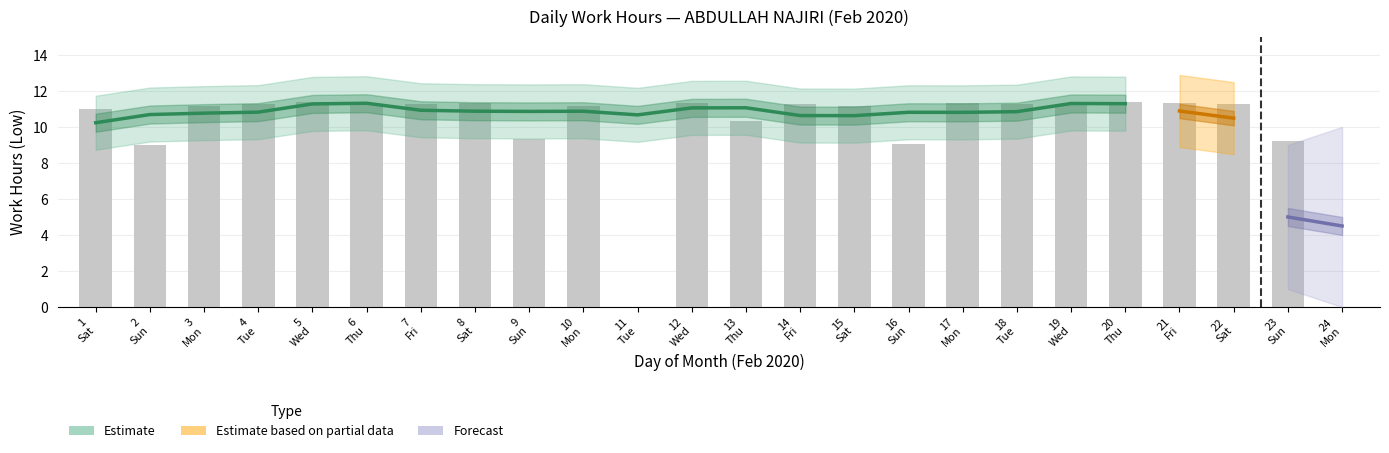

List the labels in order of value, largest first.

5, 20, 8, 21, 12, 17, 6, 7, 18, 4, 14, 22, 19, 15, 3, 10, 1, 13, 9, 23, 16, 2, 11, 24